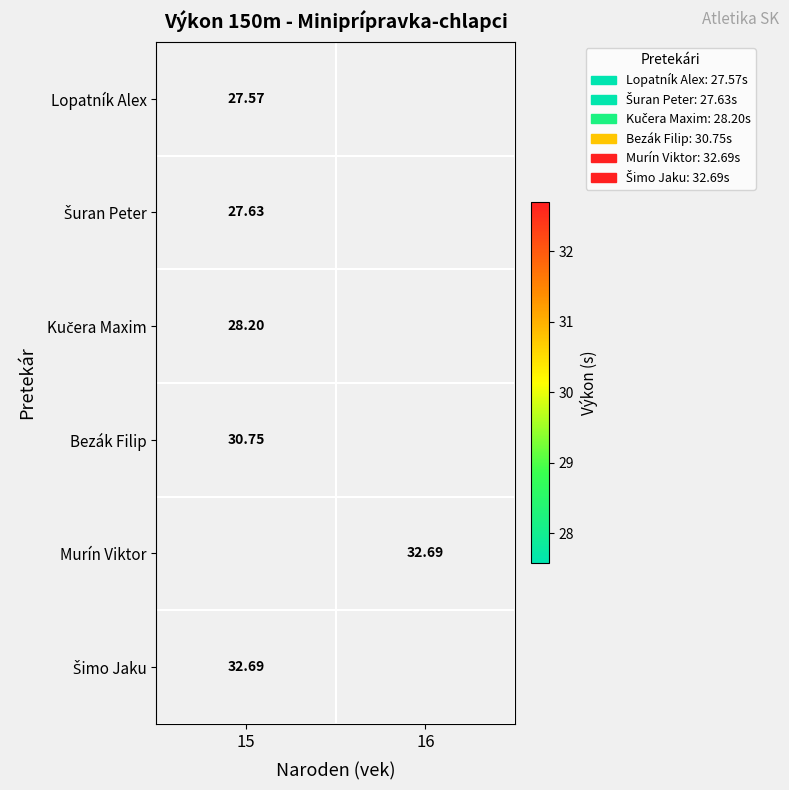

Which has a higher value, 15 or 16?

16